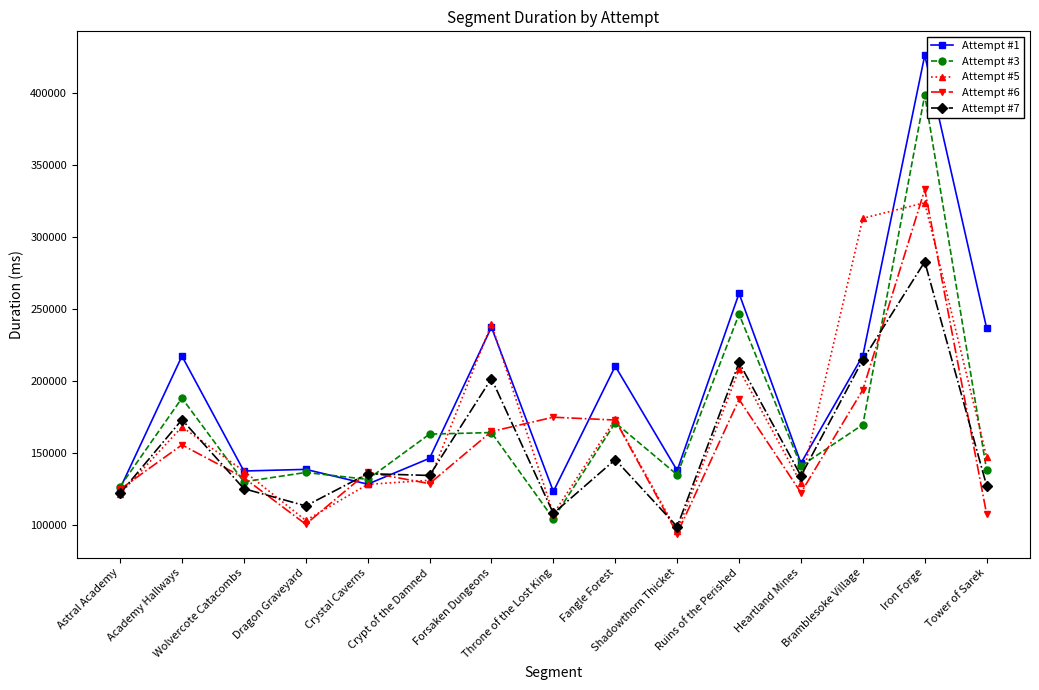

At which category is the sum across all series the highest?

Iron Forge